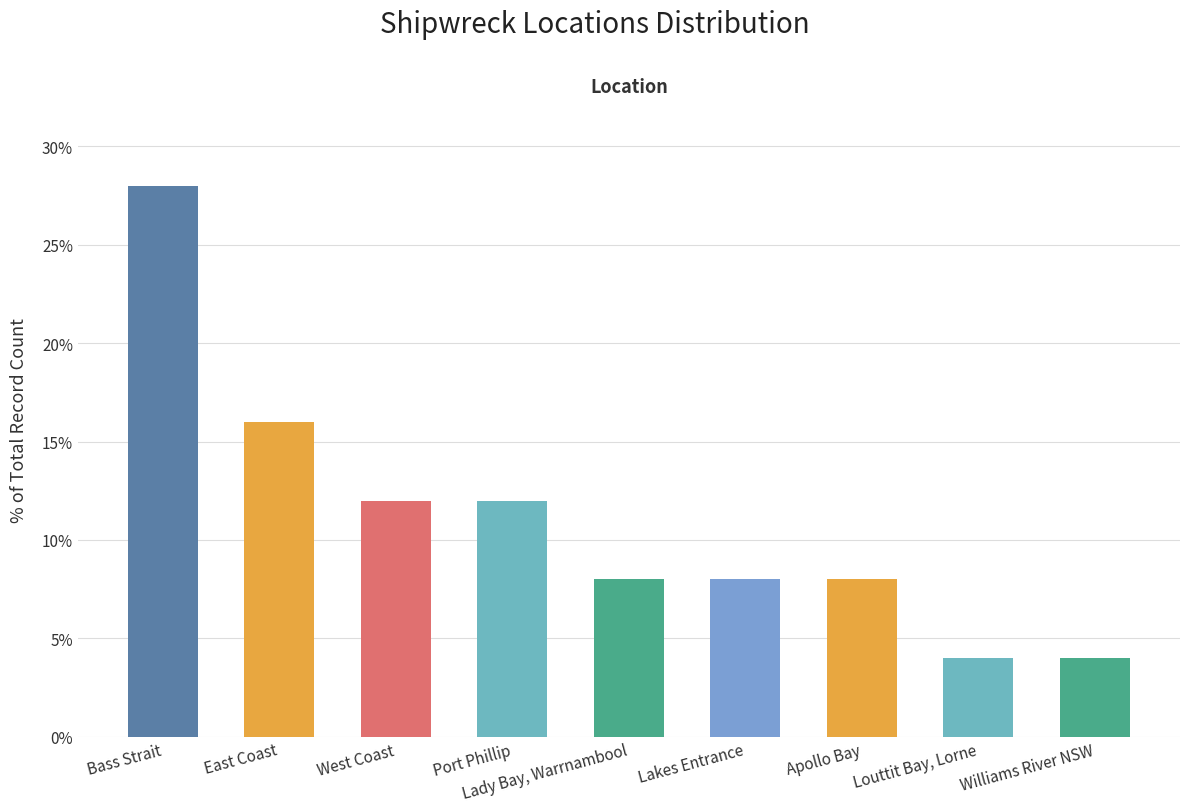

What is the label of the 2nd bar from the left?

East Coast